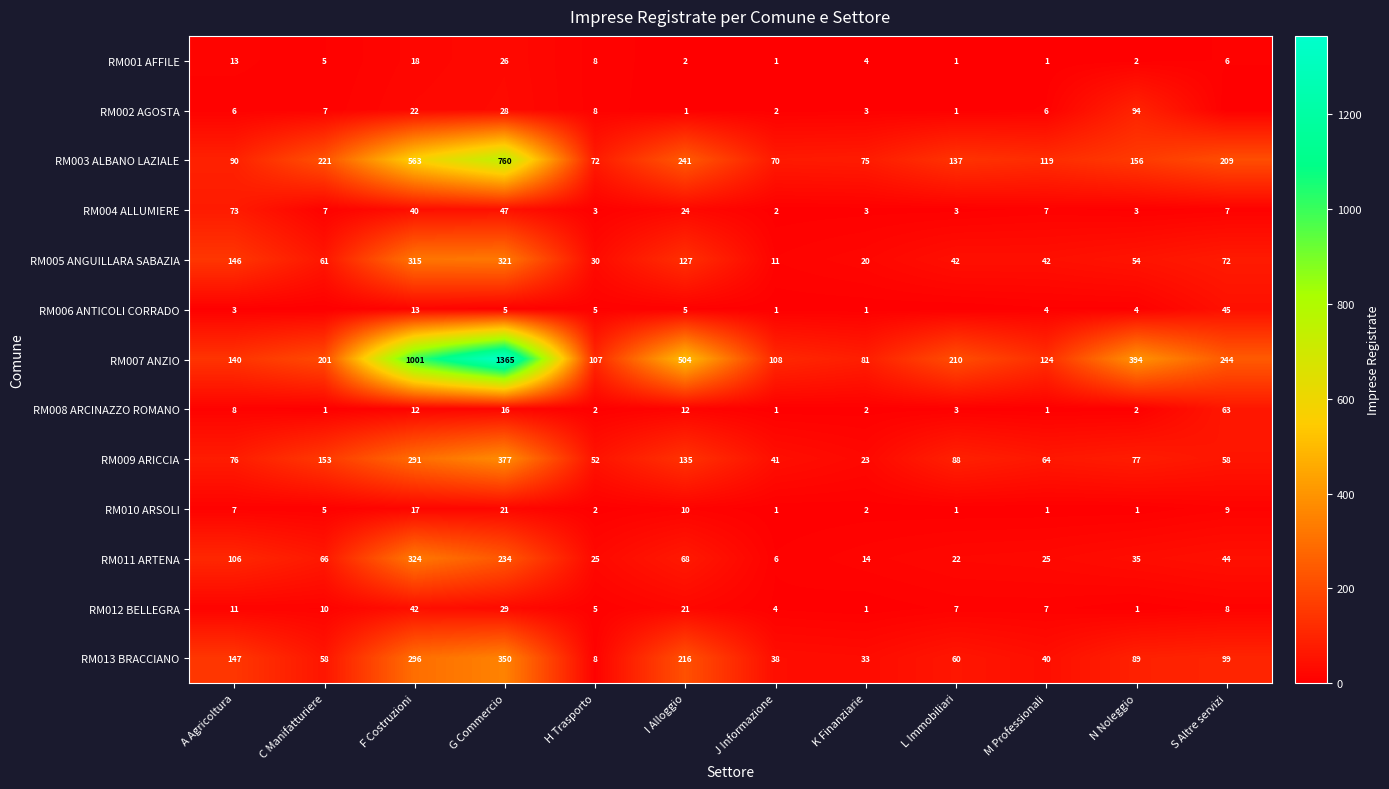

Rank the series at F Costruzioni from lowest to highest value.

RM008 ARCINAZZO ROMANO, RM006 ANTICOLI CORRADO, RM010 ARSOLI, RM001 AFFILE, RM002 AGOSTA, RM004 ALLUMIERE, RM012 BELLEGRA, RM009 ARICCIA, RM013 BRACCIANO, RM005 ANGUILLARA SABAZIA, RM011 ARTENA, RM003 ALBANO LAZIALE, RM007 ANZIO